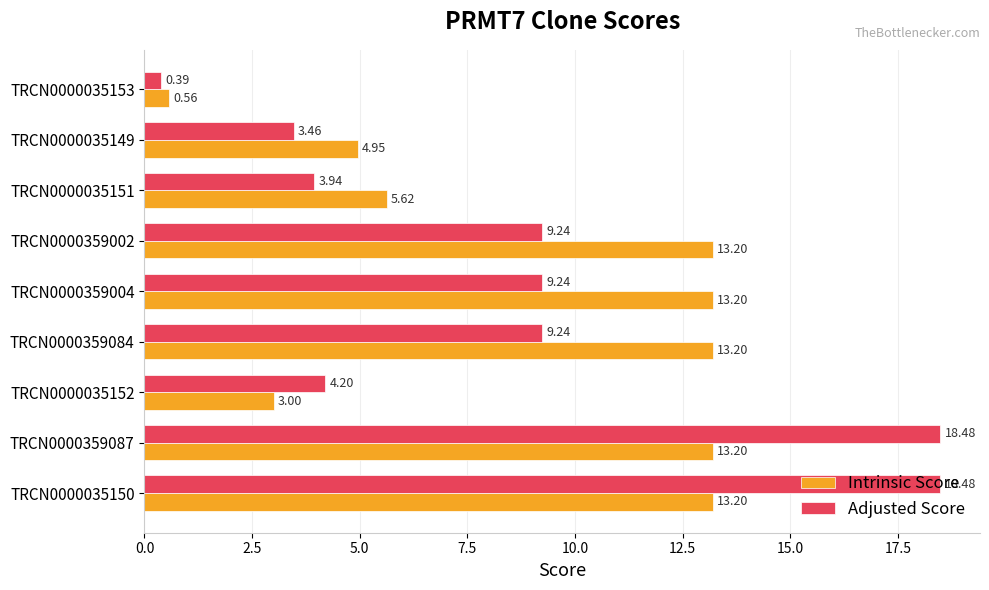

What is the sum of all Adjusted Score values?

76.7